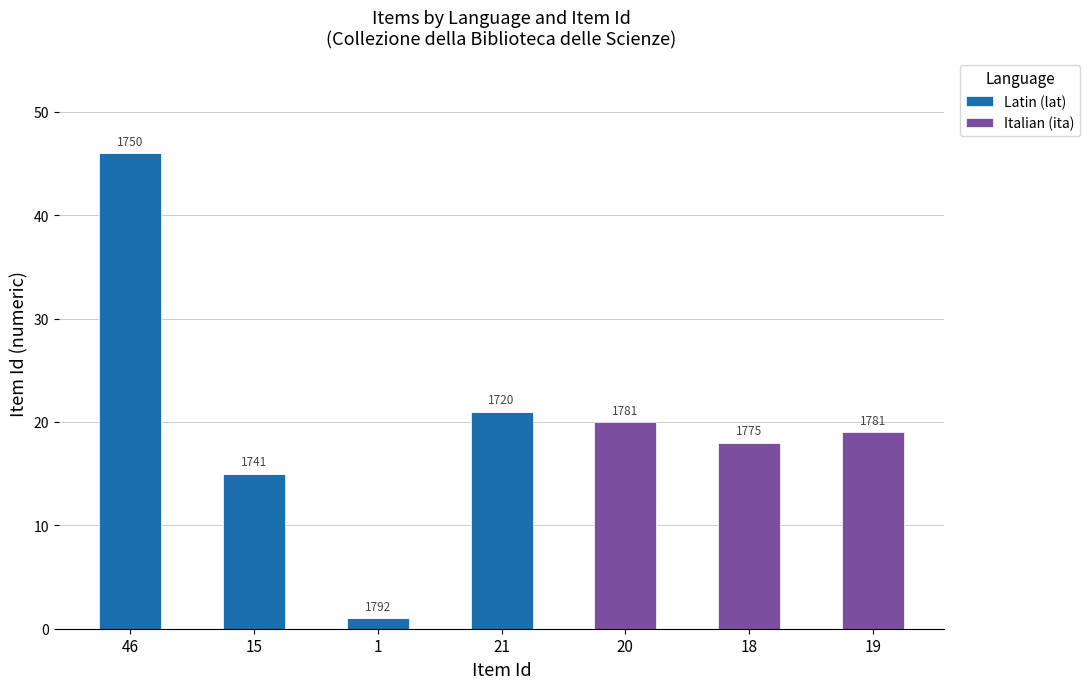

Does the chart contain stacked bars?

Yes